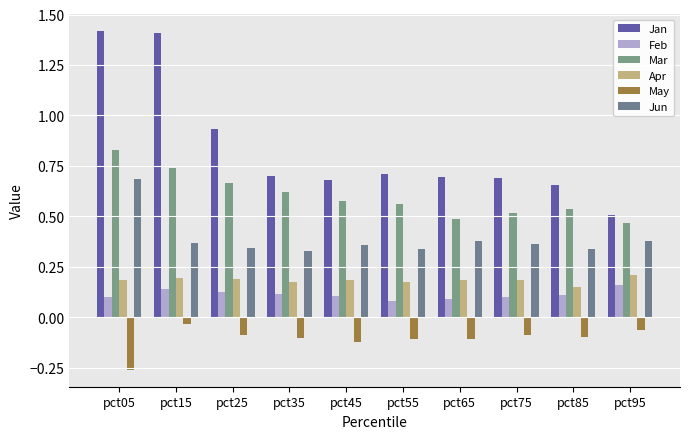

What is the total value across all series at pct95?

1.7